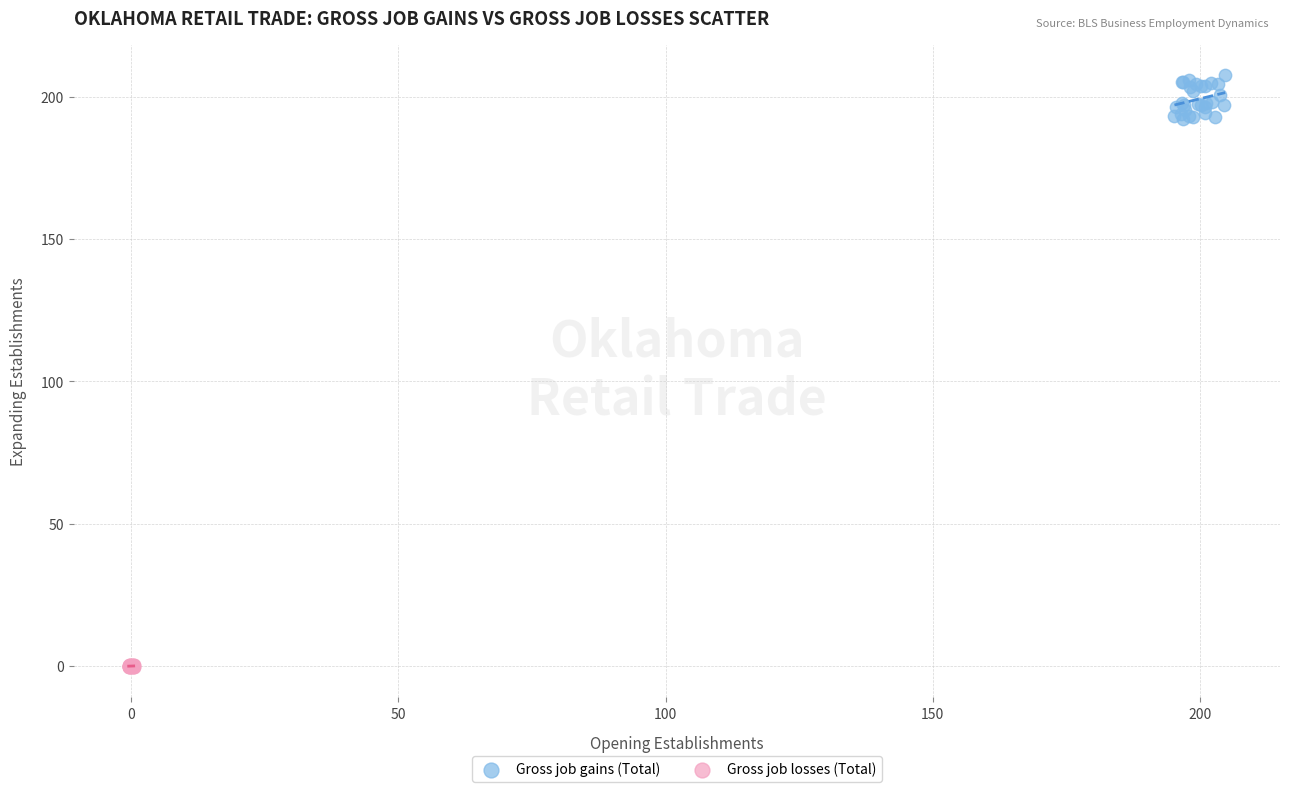

What are all the series names shown in the legend?

Gross job gains (Total), Gross job losses (Total)